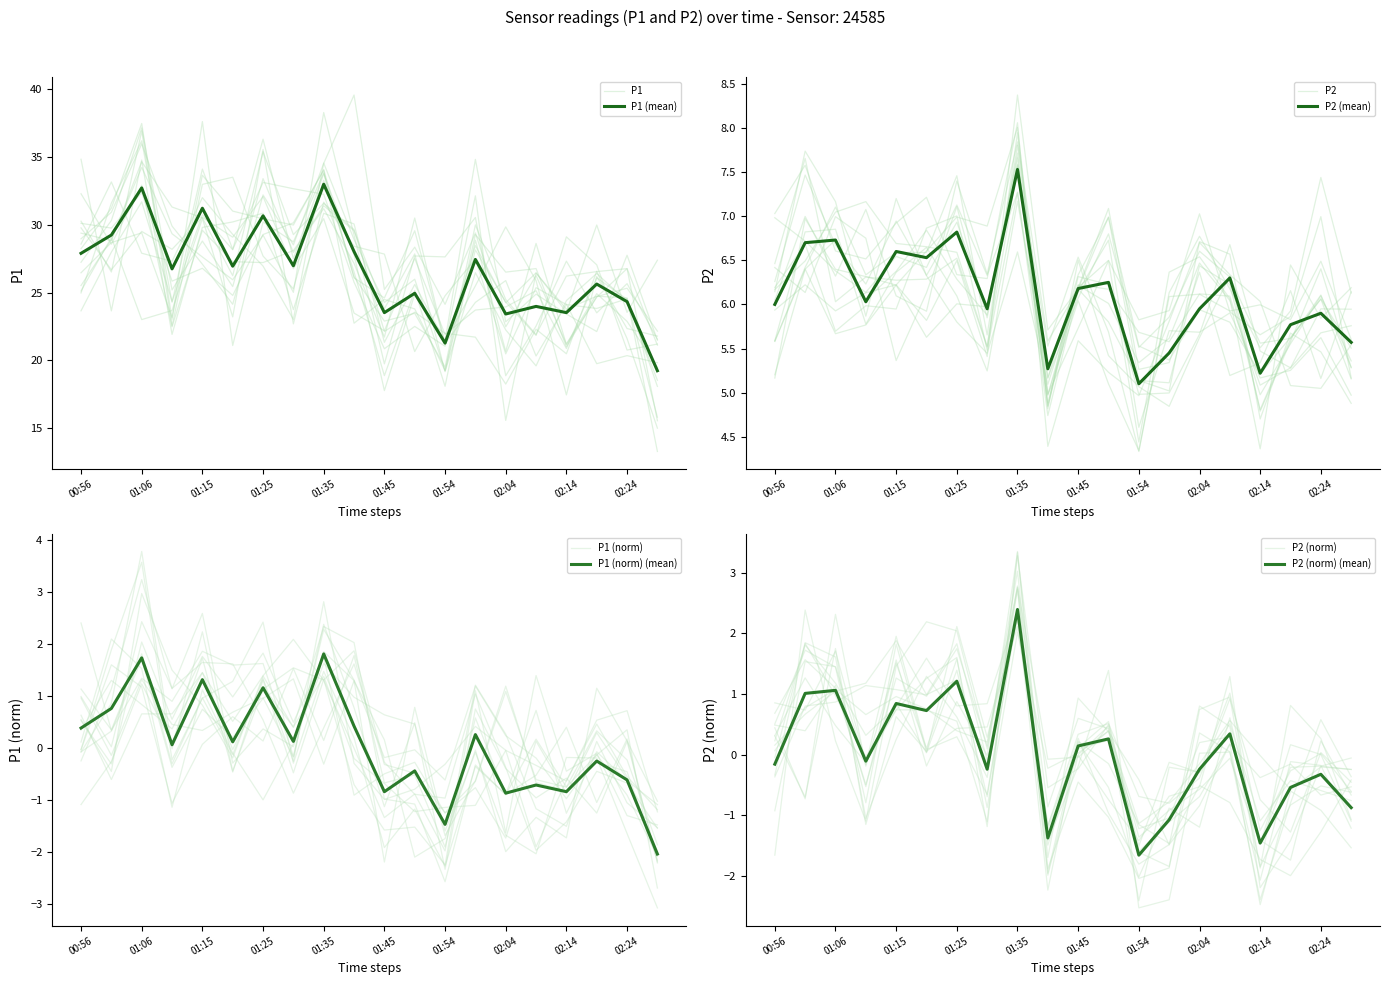

At which category is the sum across all series the highest?

01:35